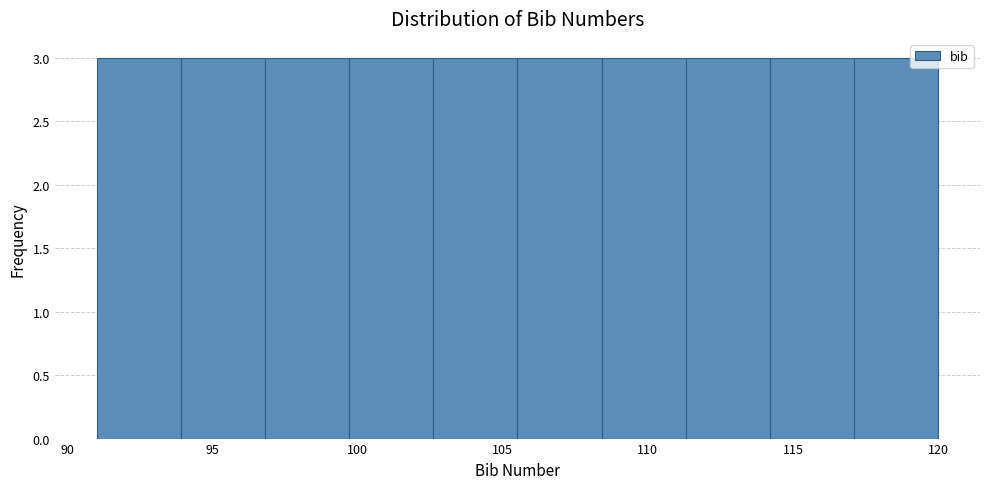

Reading left to right, list every bar in this chart as the range it spans on the x-axis followed by its height. Neither the bar edges nor the heights are printed on the chart, so give them approximately, as read against the axes.

91.0 to 93.9: 3
93.9 to 96.8: 3
96.8 to 99.7: 3
99.7 to 102.6: 3
102.6 to 105.5: 3
105.5 to 108.4: 3
108.4 to 111.3: 3
111.3 to 114.2: 3
114.2 to 117.1: 3
117.1 to 120.0: 3